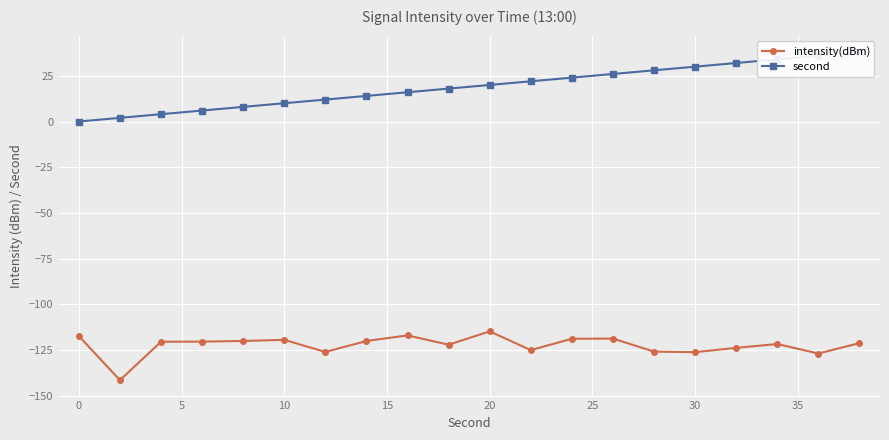

True or false: intensity(dBm) has more than 0 interior local peaks.

True